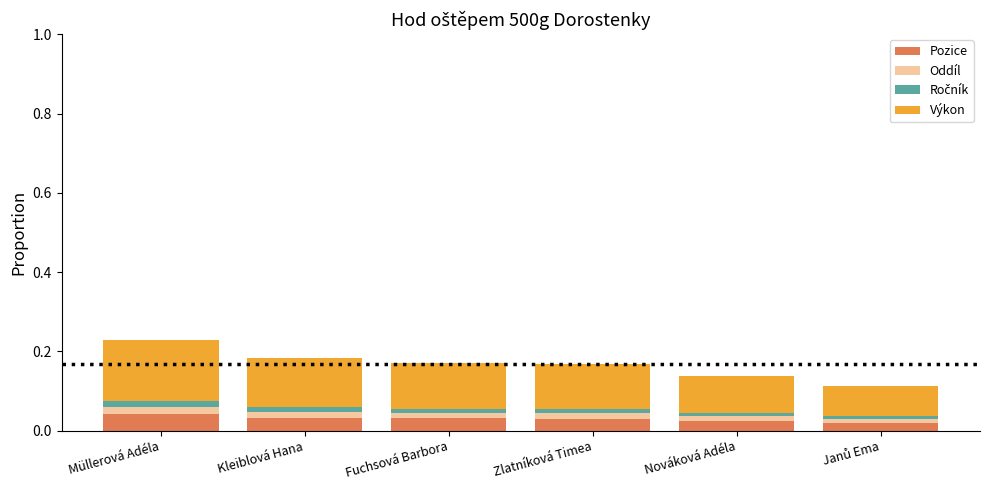

Rank the series by their maximum value, from highest to lowest.

Výkon, Pozice, Oddíl, Ročník